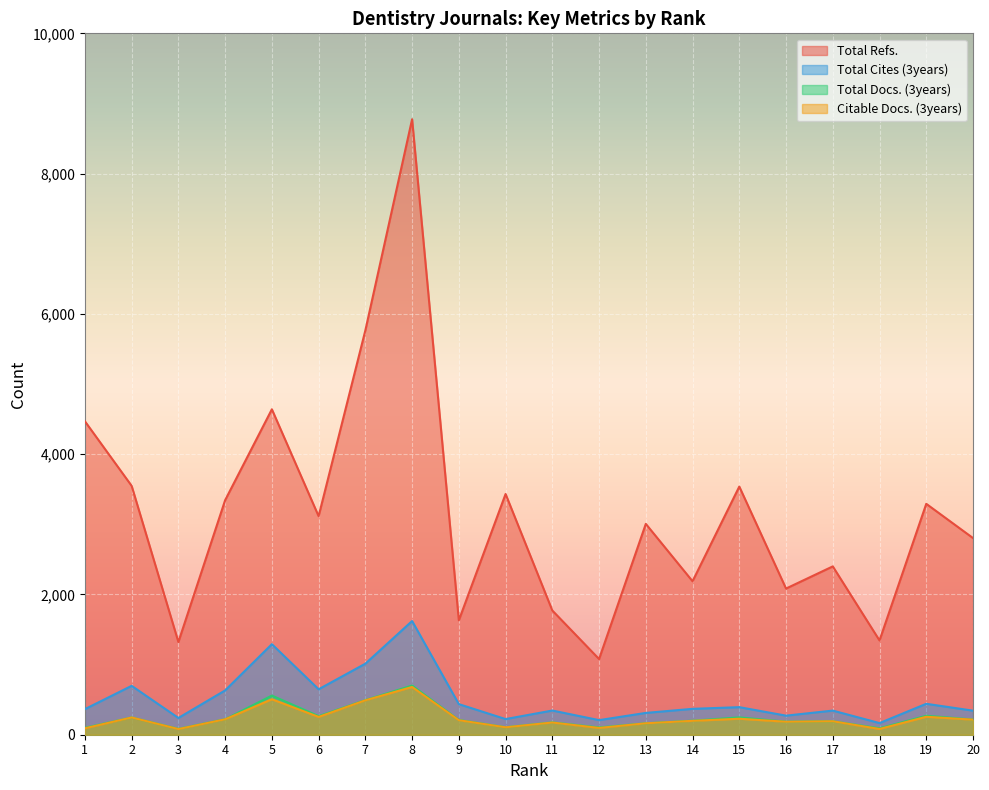

True or false: Citable Docs. (3years) has a value of 491 at 7.

True